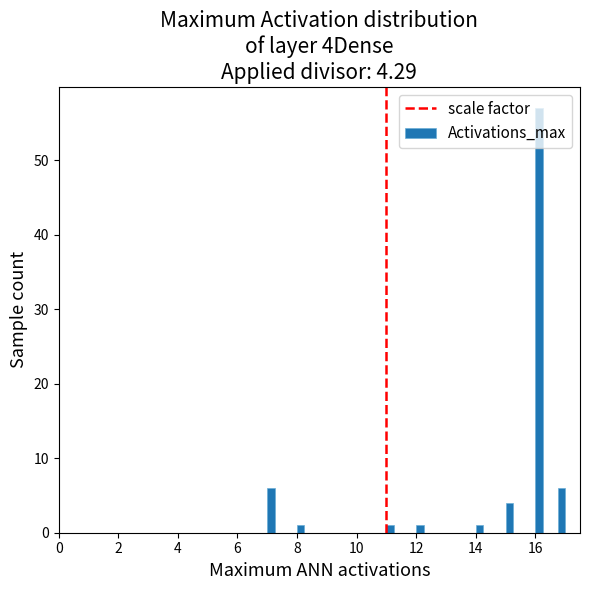

Read against the x-axis, roughly where is the centre of the tallest bar?

16.2